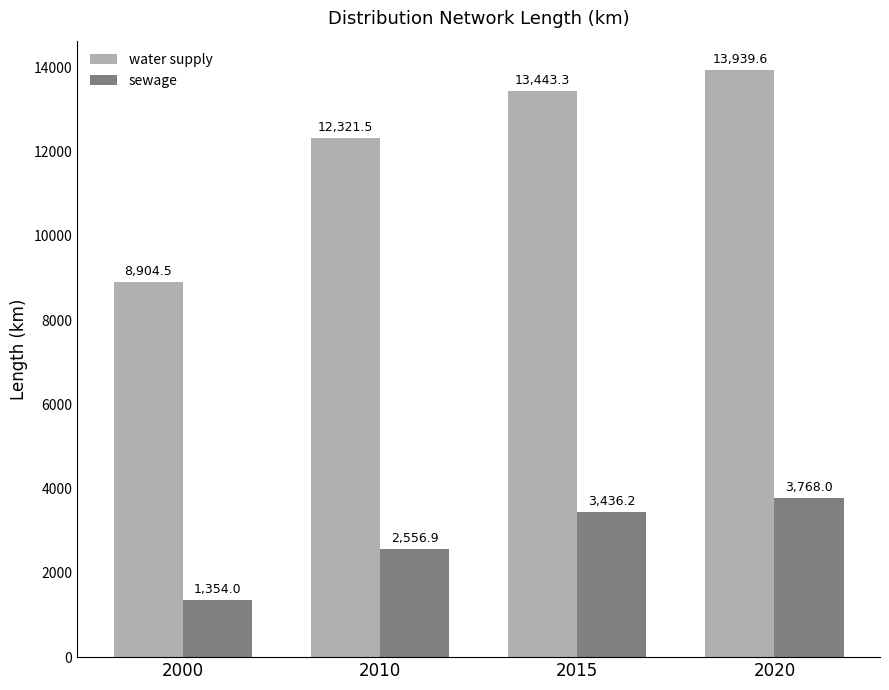

Between 2010 and 2015, which series saw the biggest shift?

water supply